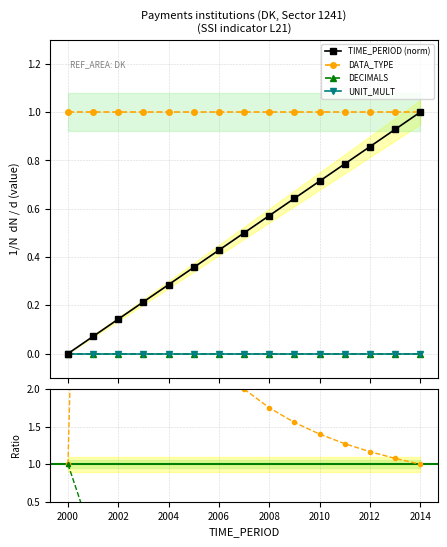

Which series changed the most between 2008 and 2014?

DATA_TYPE / TIME_PERIOD